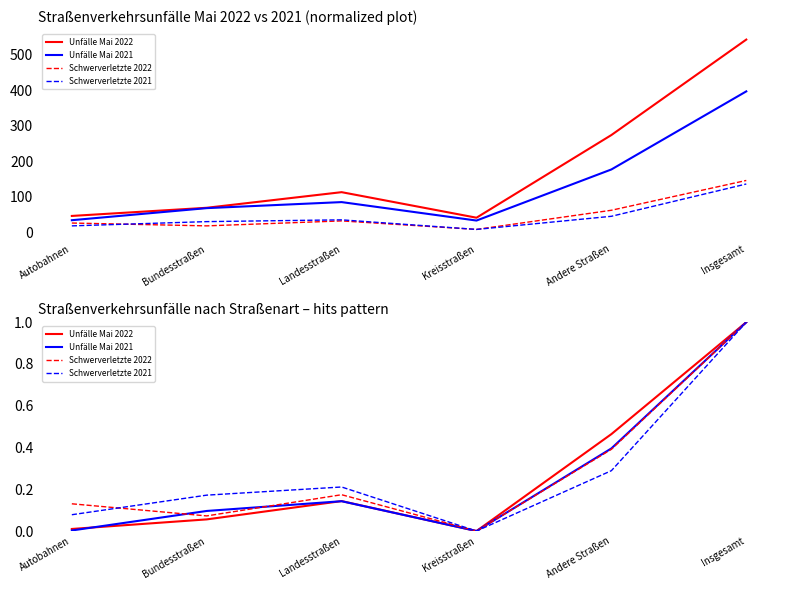

What are all the series names shown in the legend?

Unfälle Mai 2022, Unfälle Mai 2021, Schwerverletzte 2022, Schwerverletzte 2021